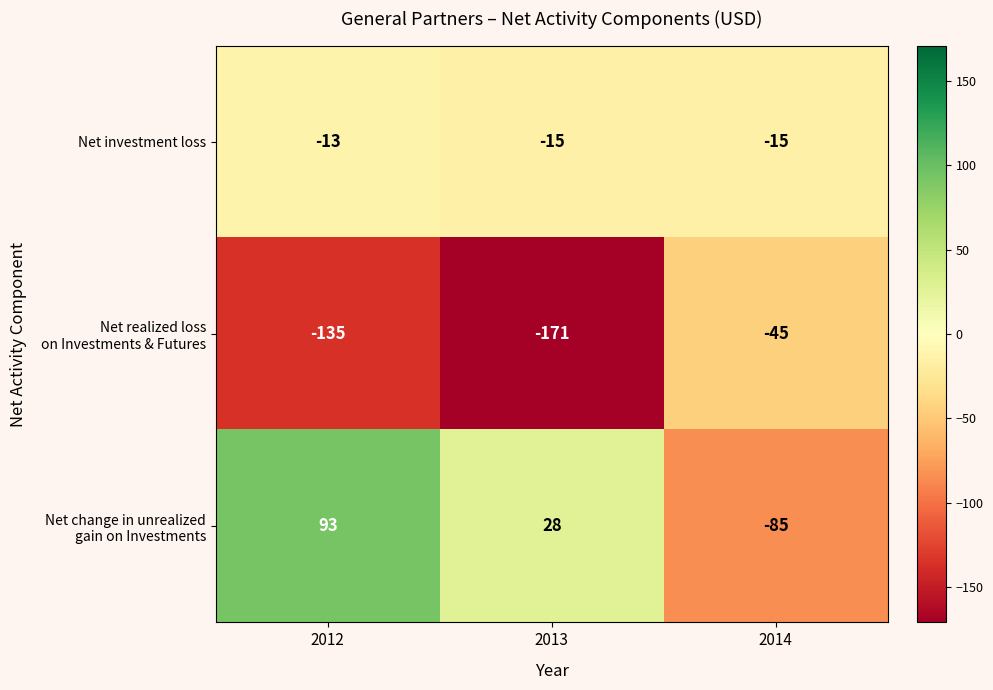

What is the difference between the highest and lowest values at 2014?

70